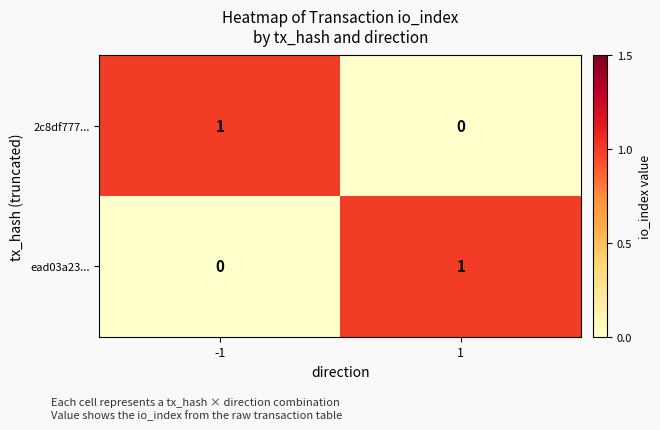

Is it true that ead03a23... equals 1 at 1?

True